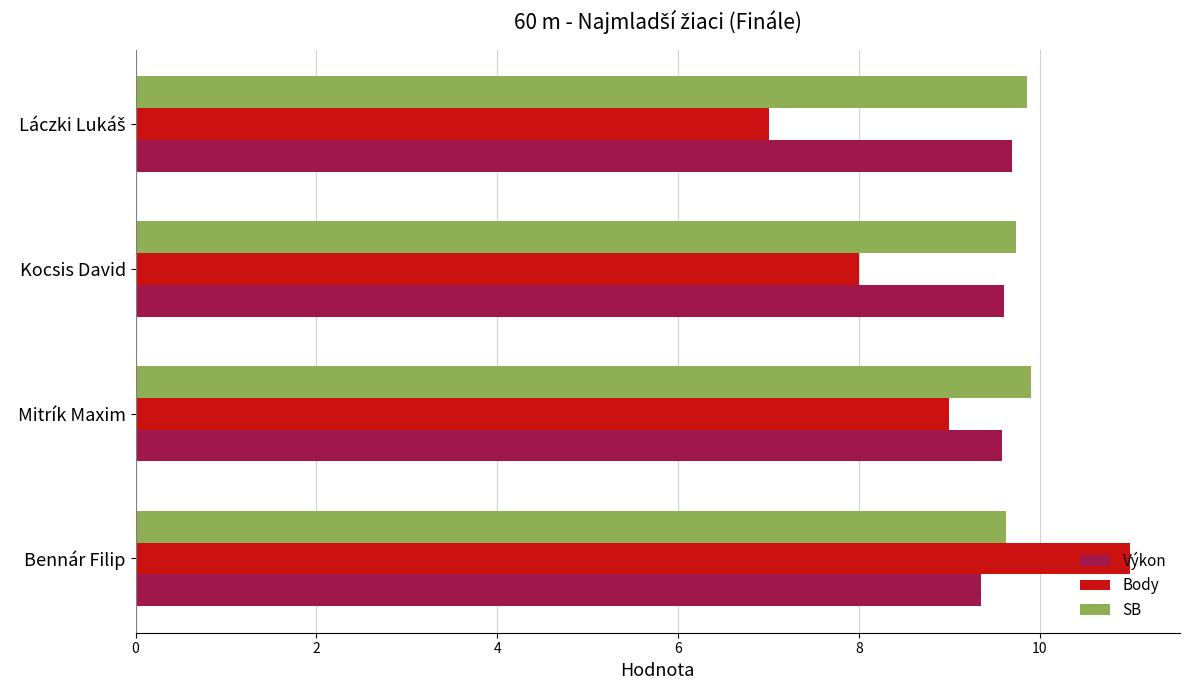

What is the difference between the maximum and minimum values in the SB series?

0.3